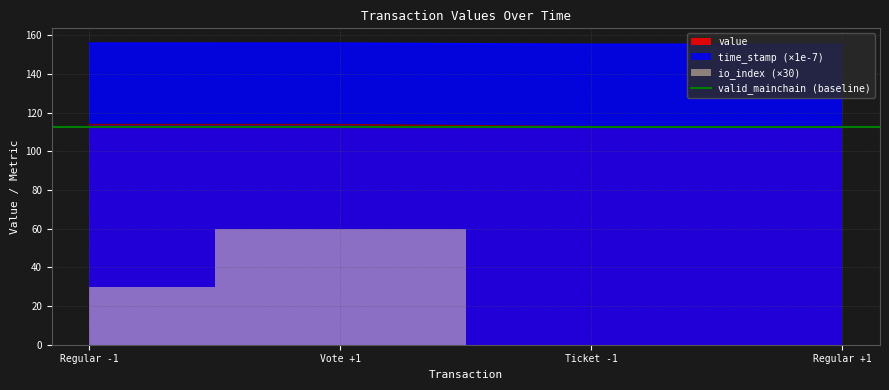

What is the difference between the second highest and minimum values in the value series?

1.1